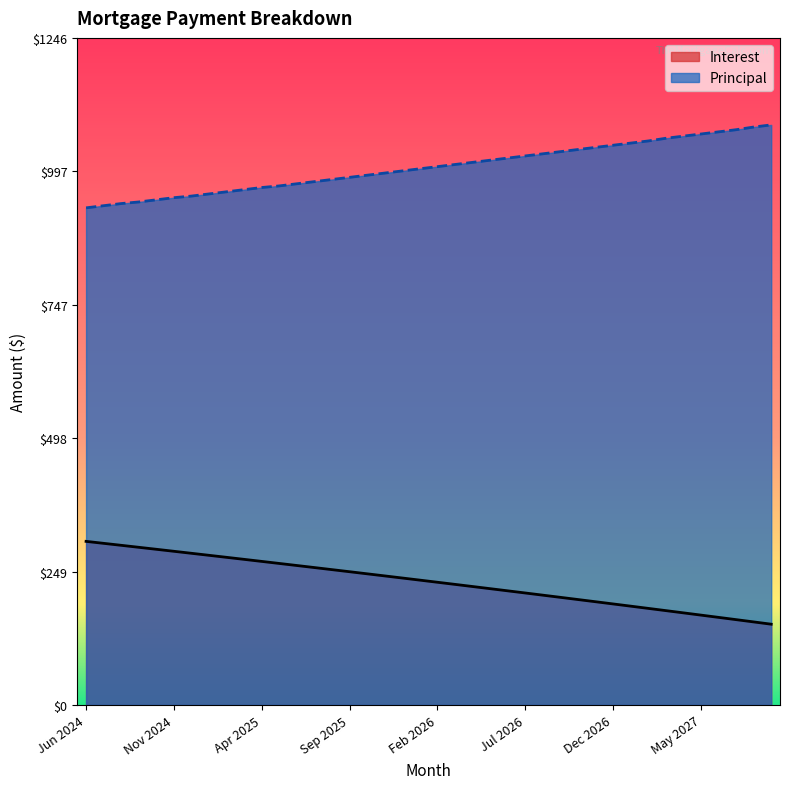

How many values in the Interest series are below 233?

20